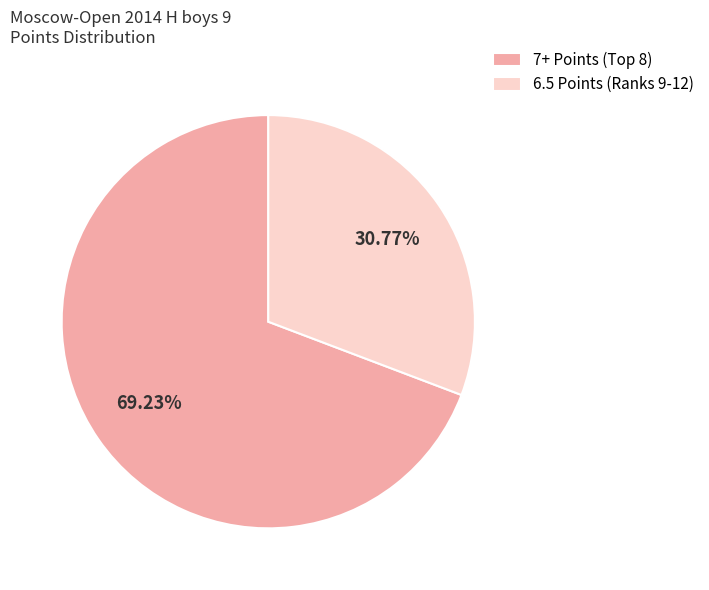

Is 6.5 Points (Ranks 9-12) the majority of the pie?

No